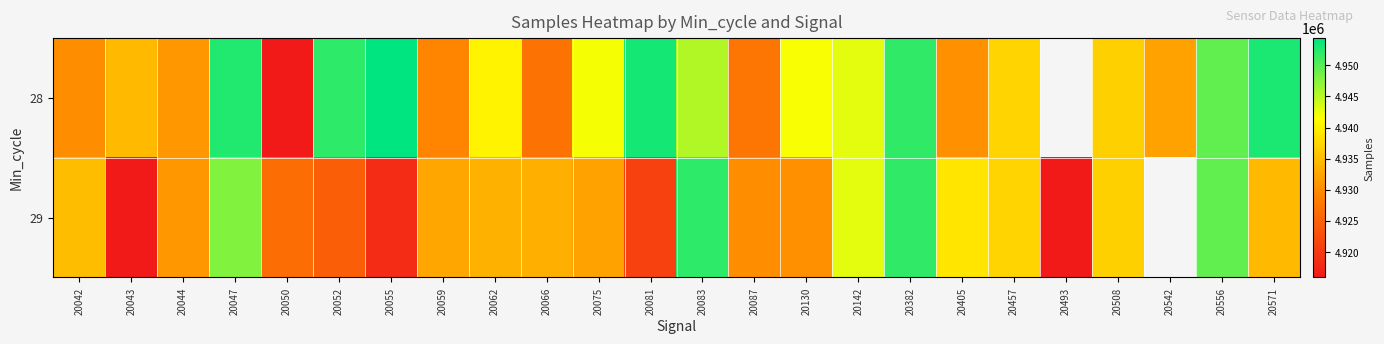

Rank the categories by 28 value from lowest to highest.

20050, 20066, 20087, 20059, 20042, 20405, 20044, 20542, 20043, 20508, 20457, 20062, 20130, 20075, 20142, 20083, 20556, 20382, 20052, 20047, 20571, 20081, 20055, 20493